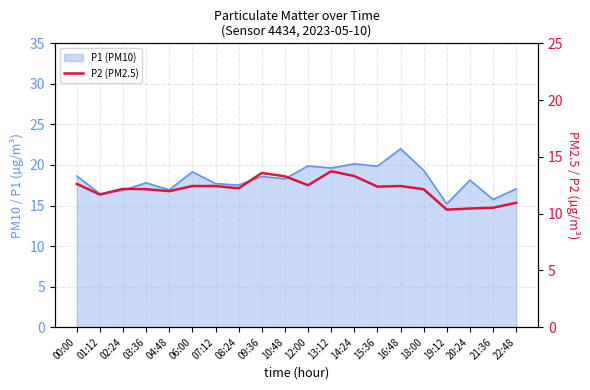

How many interior local valleys (lower than both neighbors) does the data have?

6